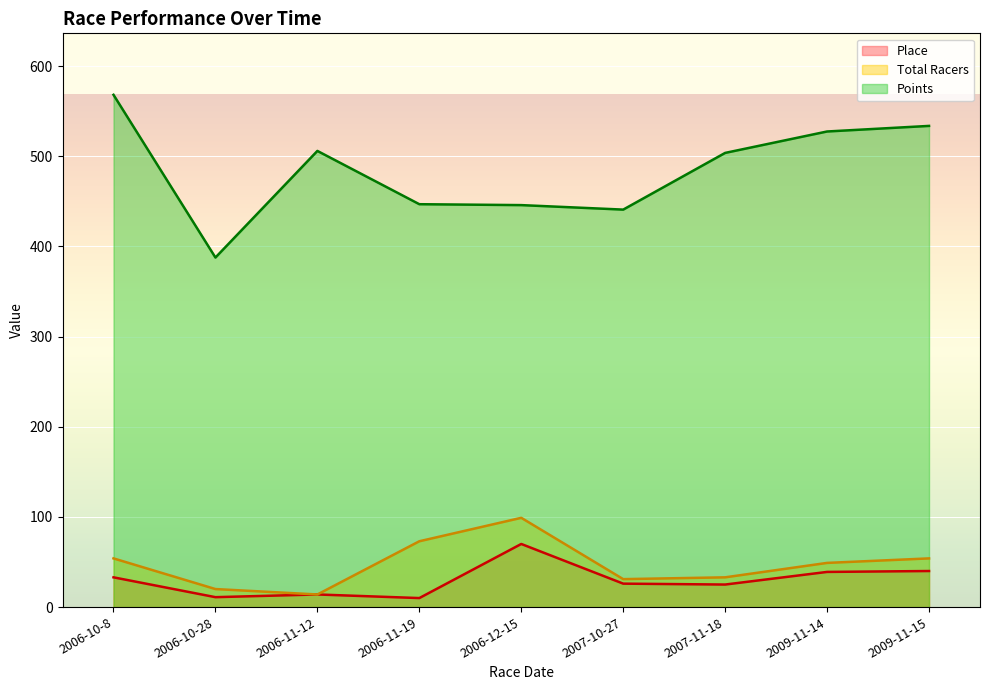

What position from the right is 2006-11-12?

7